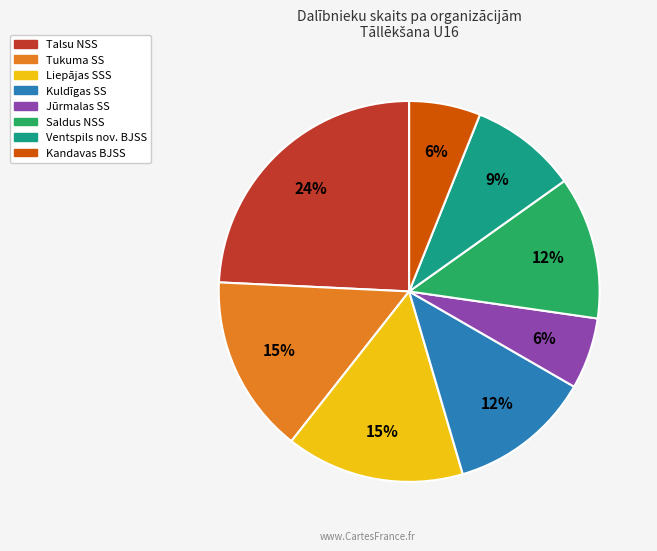

To the nearest percent, what is the average slice percentage?

12%